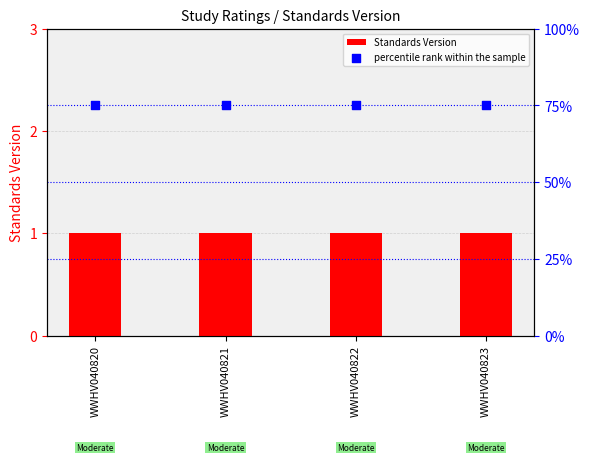

Which series has the largest total across all categories?

percentile rank within the sample